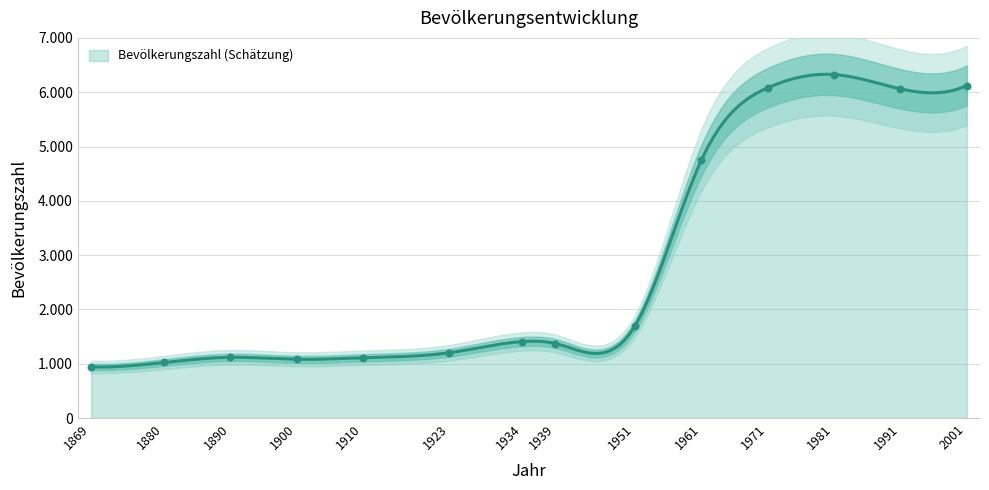

Approximately how many times larger is the value at 1961 compared to 1880?

4.6